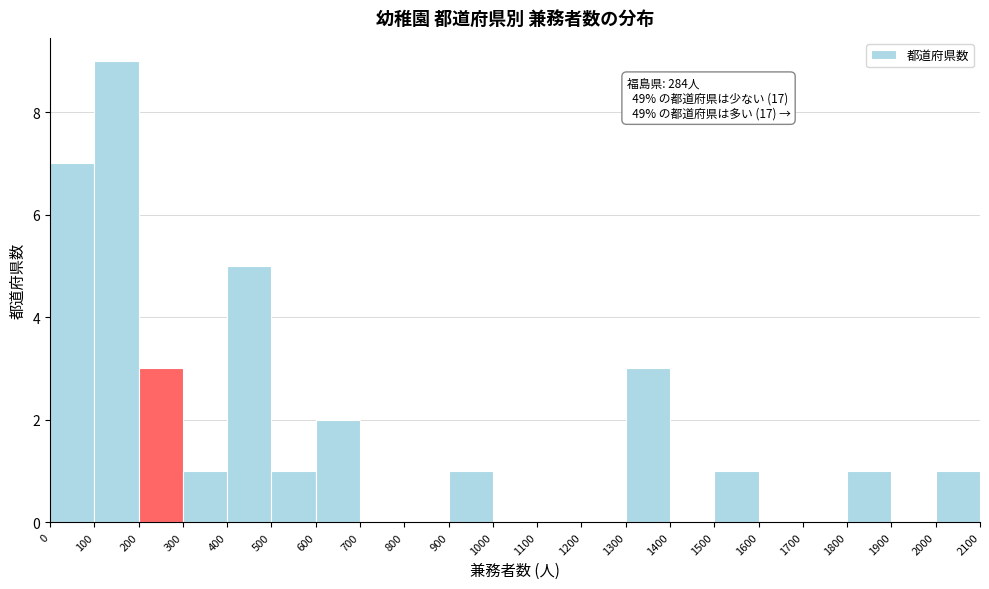

Over which range of the x-axis is the bar tallest?

100 to 200